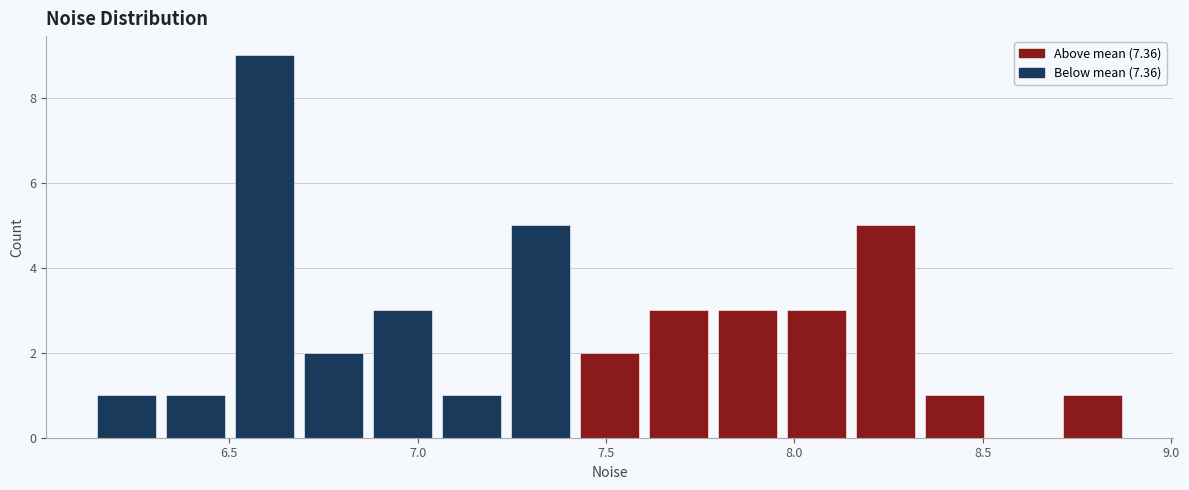

Around what value on the x-axis is the tallest bar? Give the approximate position of its centre, as read against the axis.

6.60